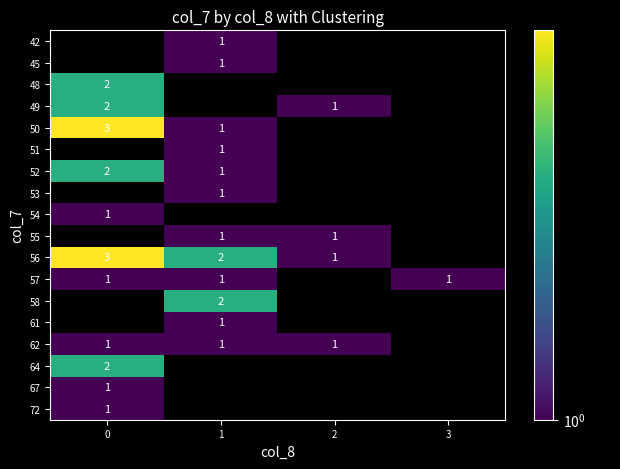

True or false: 56 has a value of 1 at 2.

True